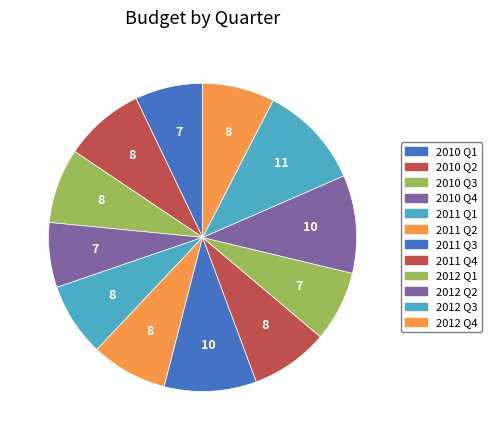

Is there a majority slice in this chart?

No